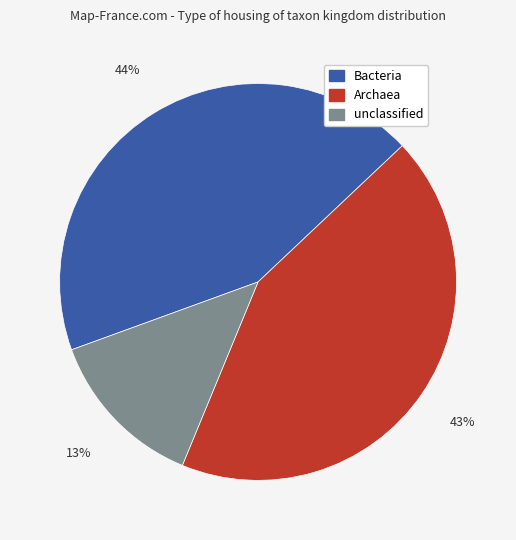

What is the smallest slice in the pie chart?

unclassified